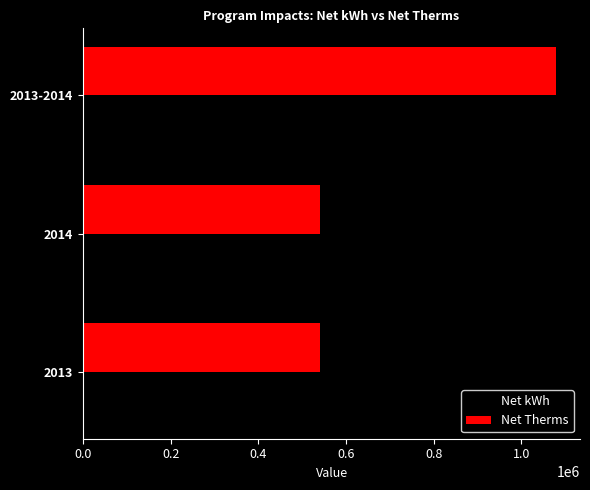

What is the difference between the maximum and minimum values in the Net Therms series?

539777.6